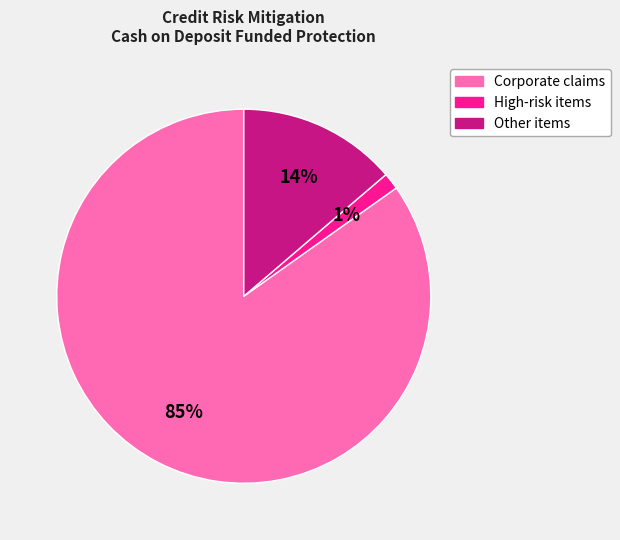

Which has a higher value, Other items or Corporate claims?

Corporate claims